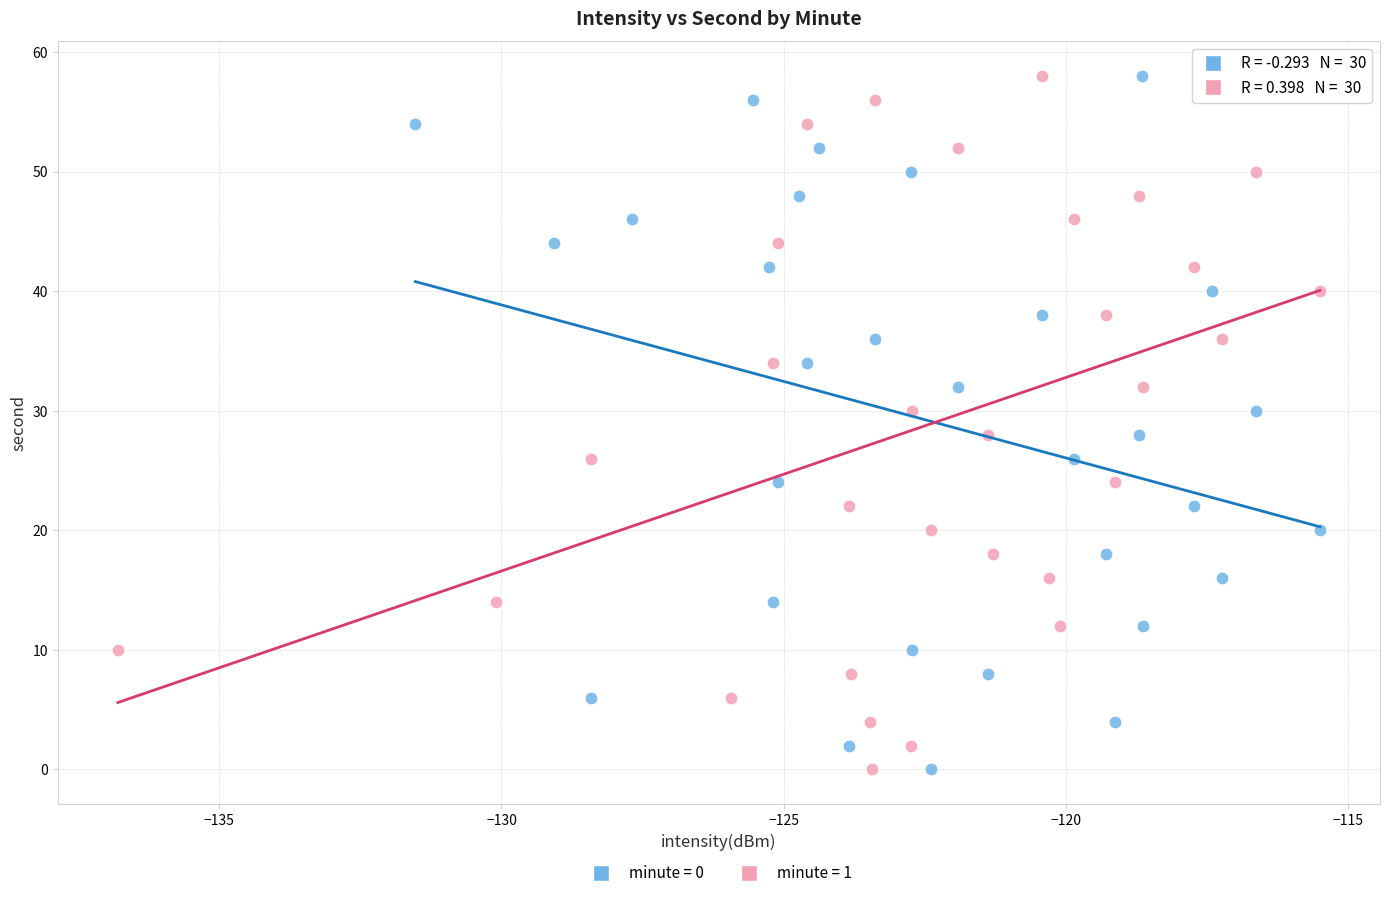

What are all the series names shown in the legend?

minute = 0, minute = 1